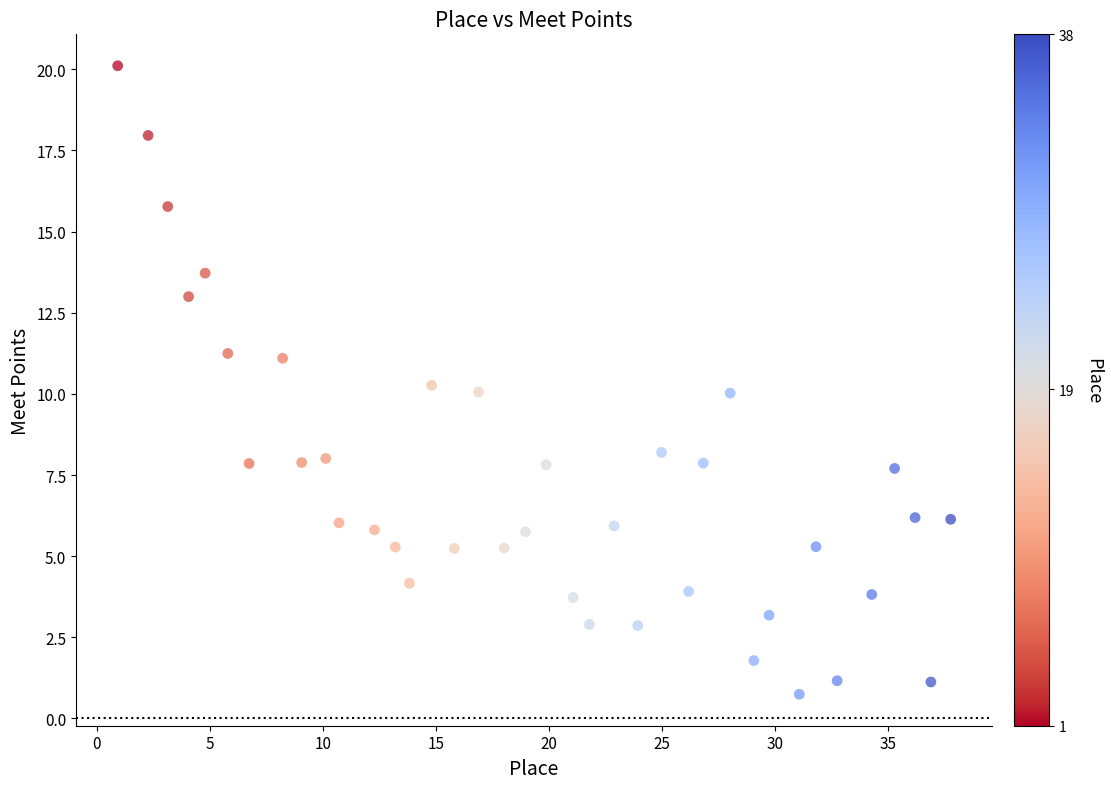

What is the range of Y values (max minus min)?

19.4